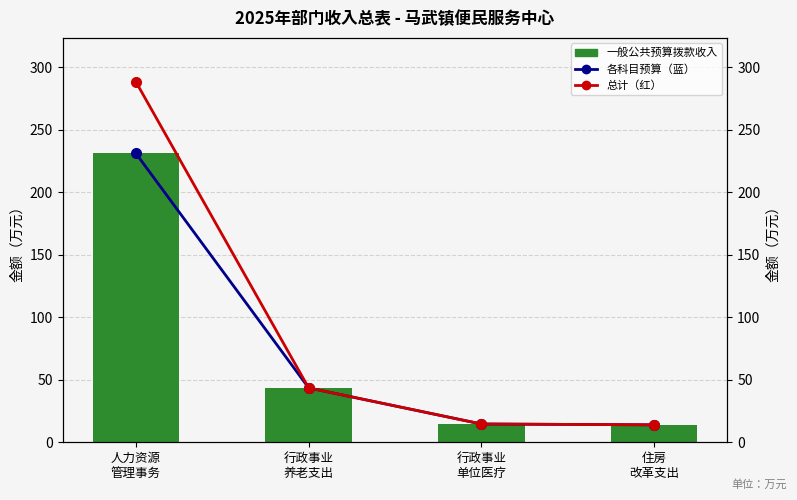

What is the label of the 4th bar from the left?

住房
改革支出